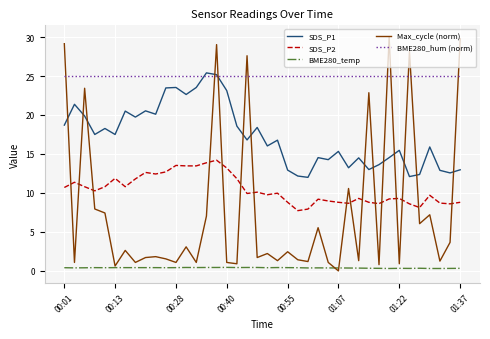

Which series has the largest total across all categories?

BME280_hum (norm)